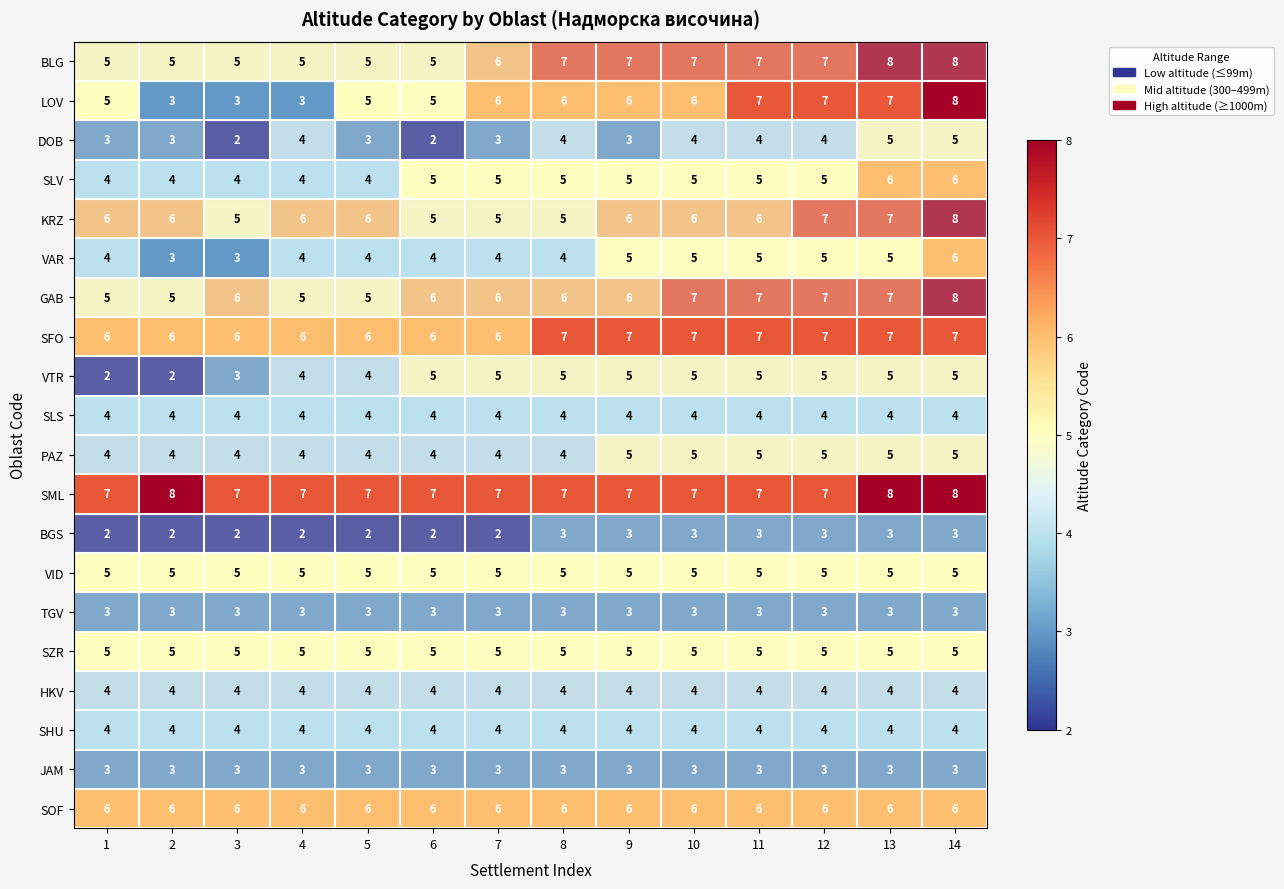

How many distinct data groups are displayed?

20